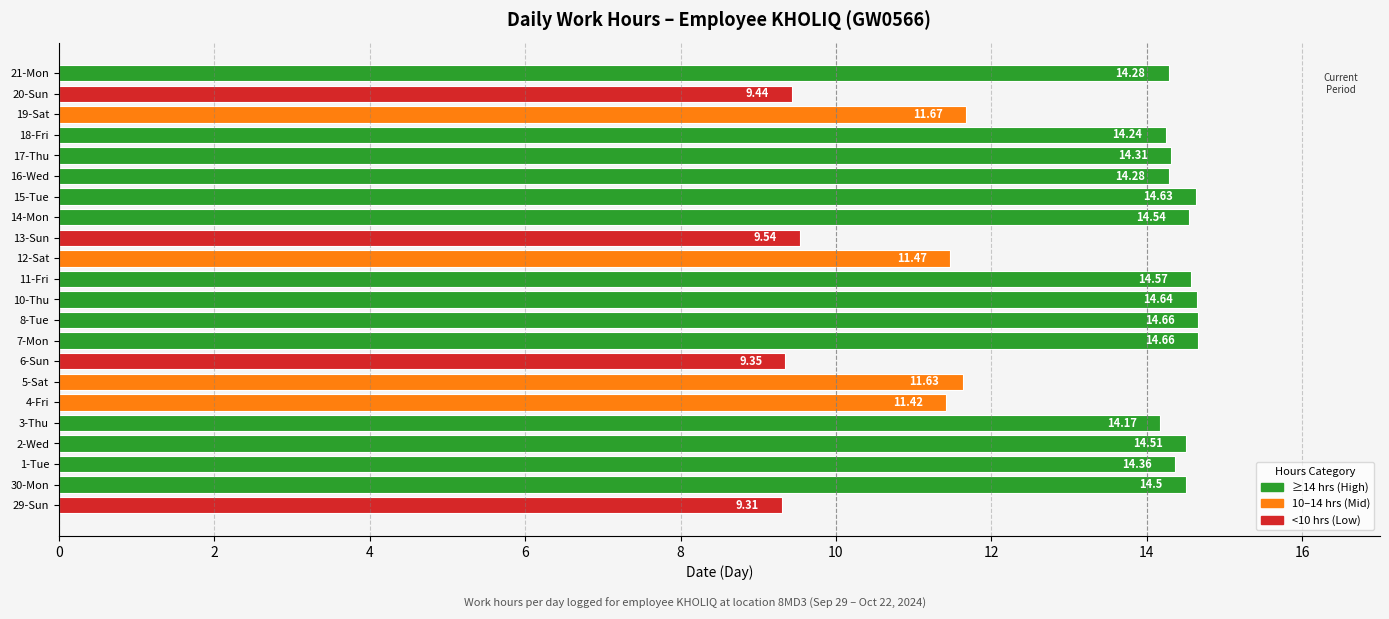

What is the average value?

13.0